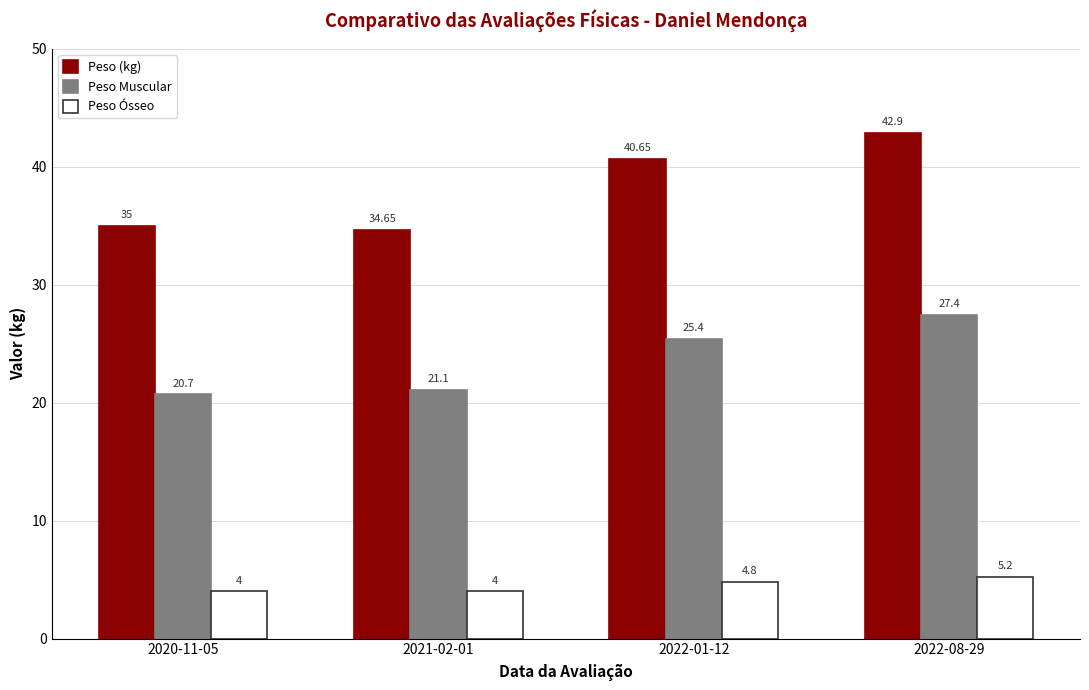

Which series has the widest spread of values?

Peso (kg)